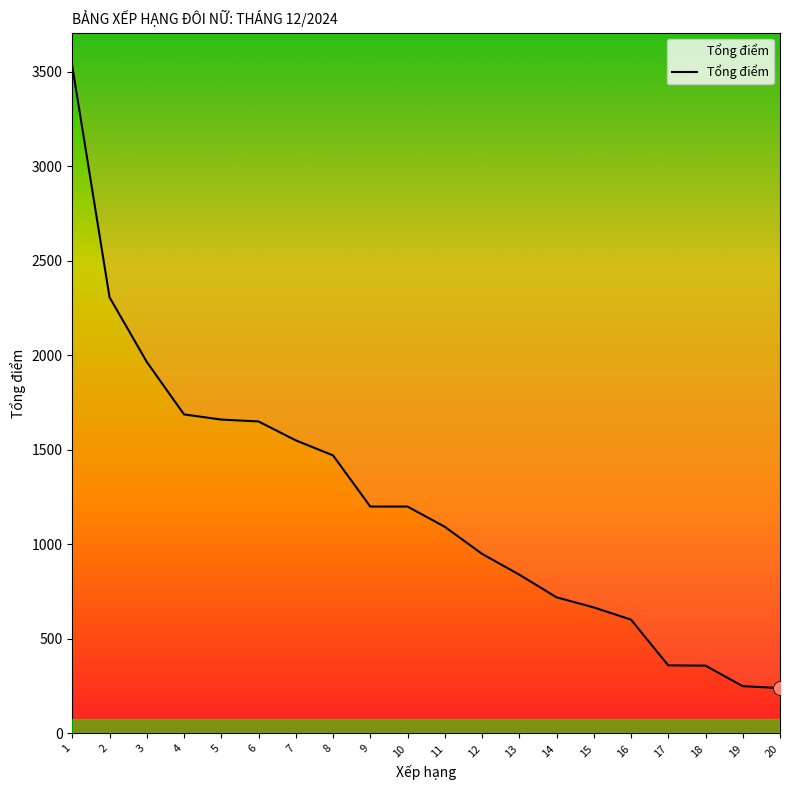

The chart shows a value of 360.0 at 17. True or false?

True